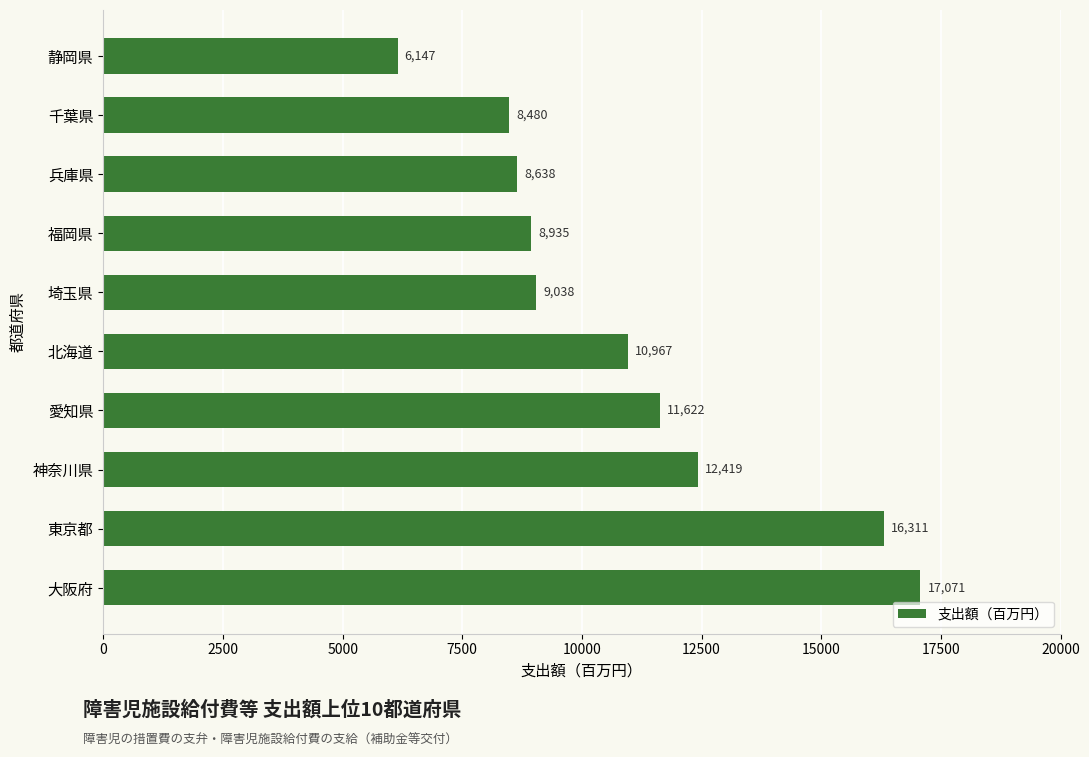

Which has a higher value, 神奈川県 or 埼玉県?

神奈川県